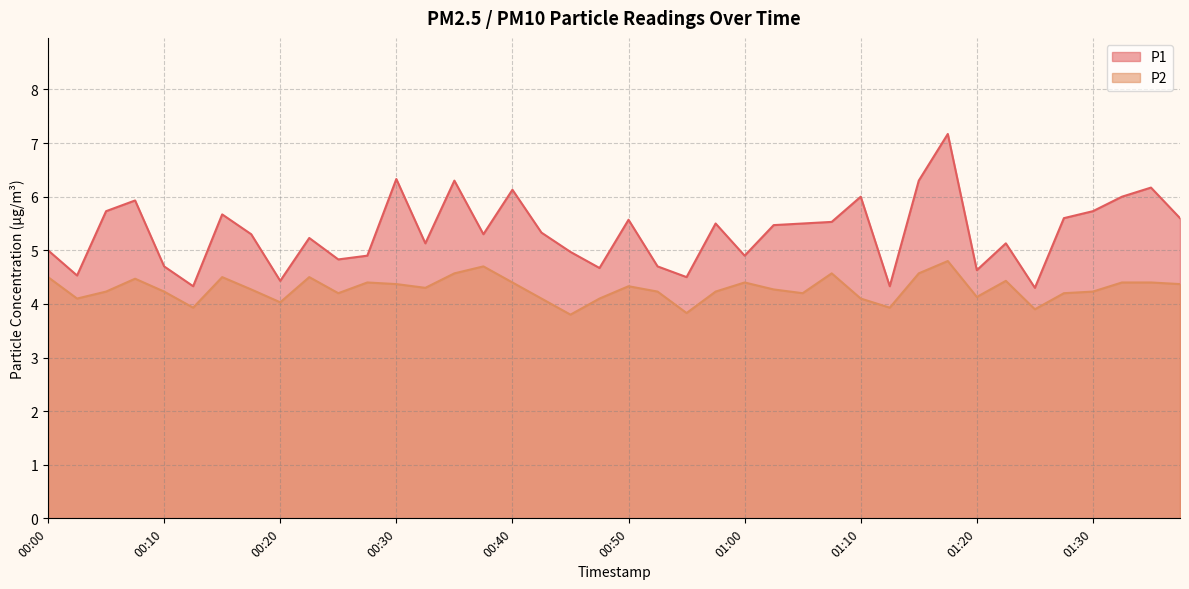

What is the total value across all series at 01:12?

8.3